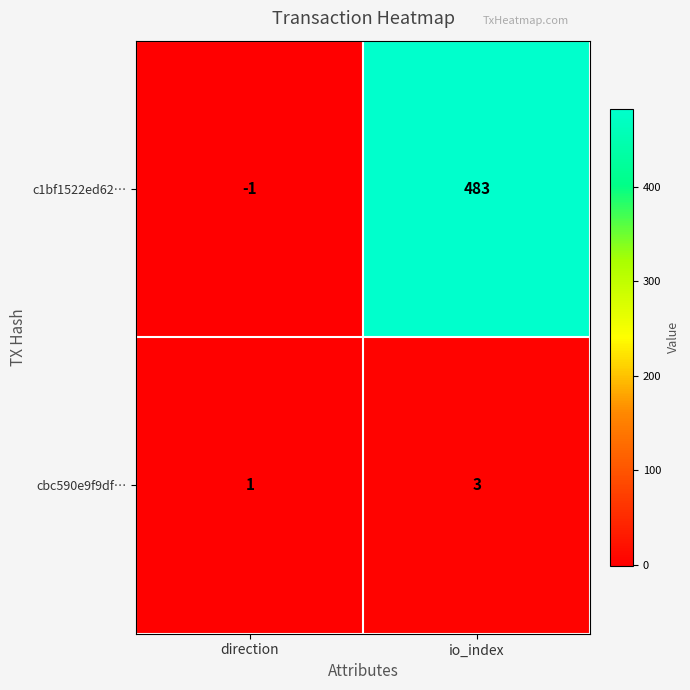

Reading left to right, list all the values displayed in this chart.

c1bf1522ed62…: -1	483
cbc590e9f9df…: 1	3